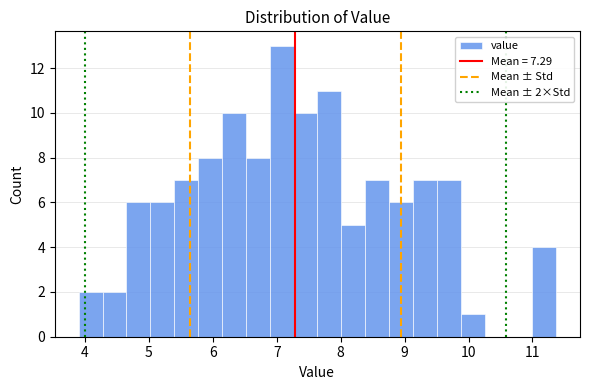

Around what value on the x-axis is the tallest bar? Give the approximate position of its centre, as read against the axis.

7.1